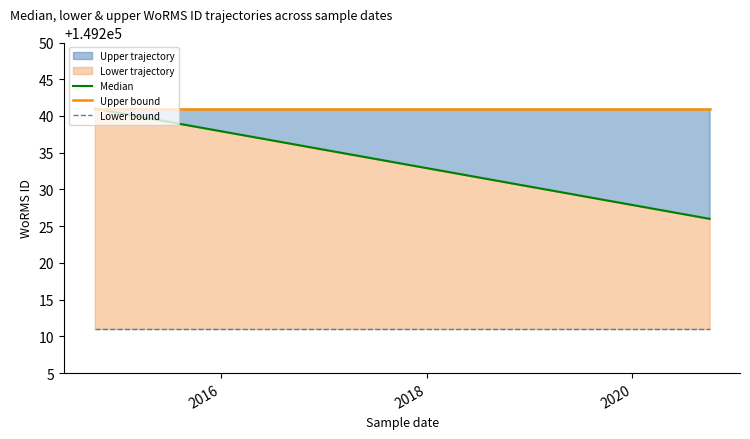

Read the Upper bound value at 2016.

149241